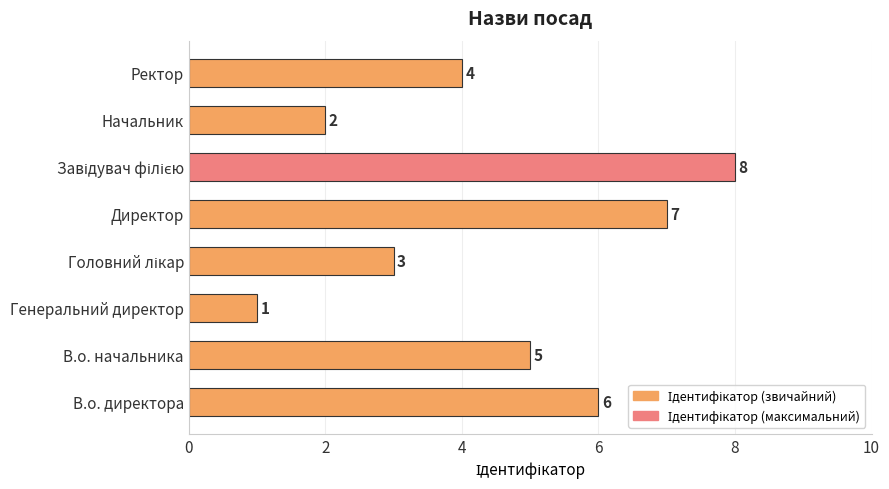

Which has a higher value, В.о. начальника or Генеральний директор?

В.о. начальника